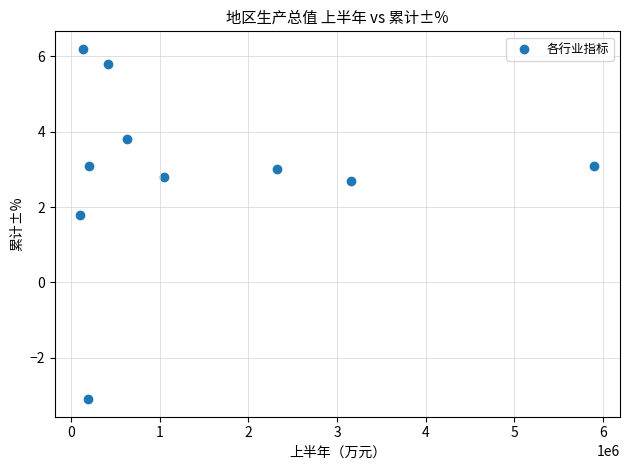

What is the range of Y values (max minus min)?

9.3